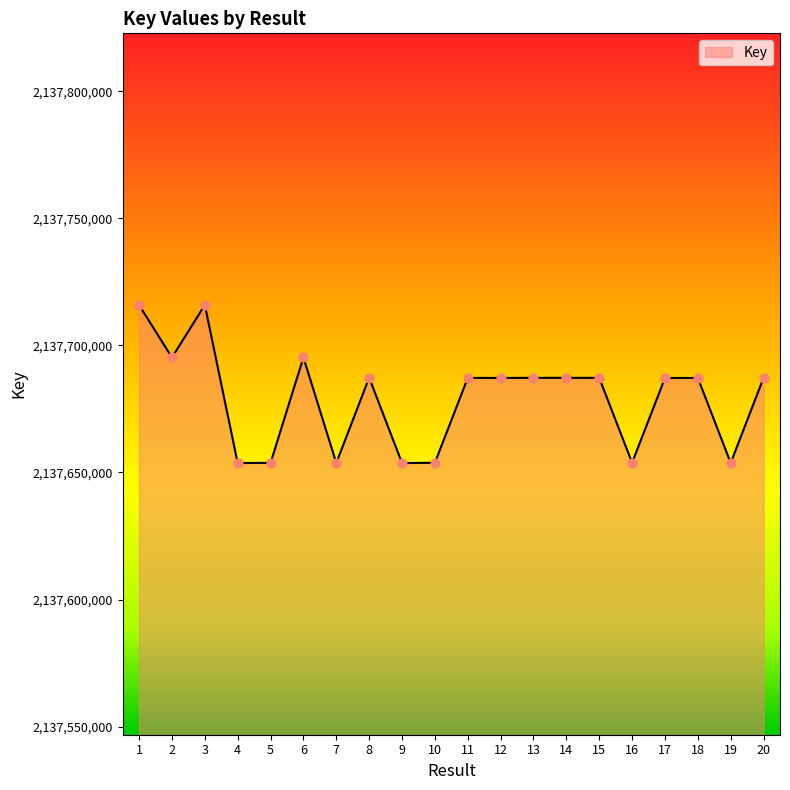

Between 2 and 13, which is larger?

2